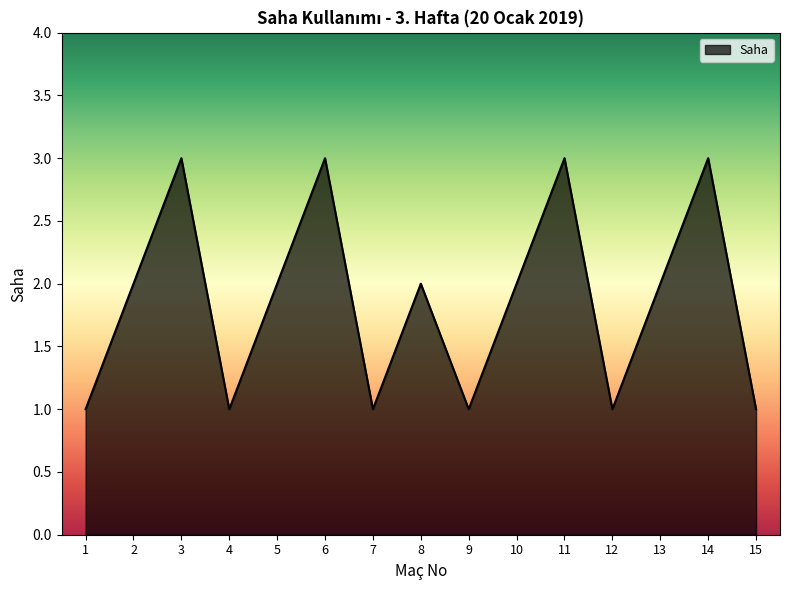

What is the ratio of the value at 15 to the value at 14?

0.3